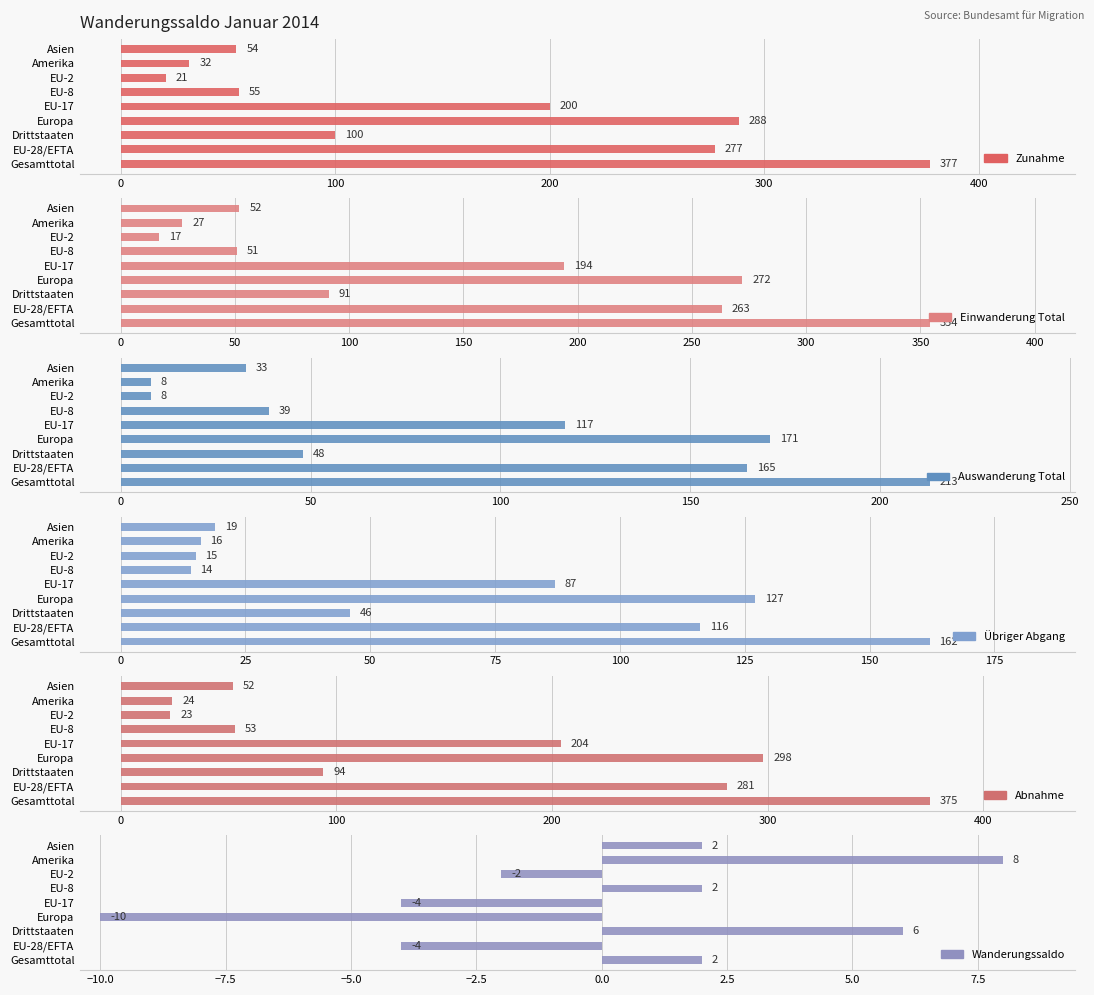

What are all the series names shown in the legend?

Zunahme, Einwanderung Total, Auswanderung Total, Übriger Abgang, Abnahme, Wanderungssaldo